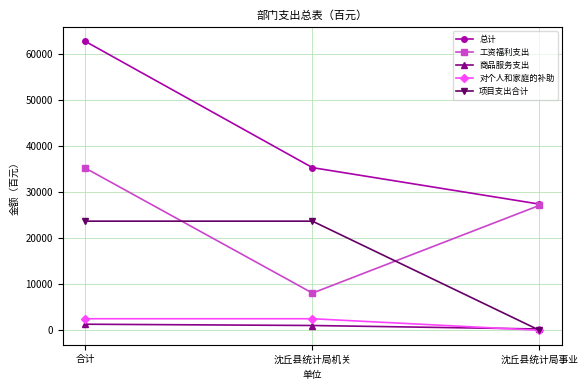

At 沈丘县统计局机关, list the series in order from largest to smallest.

总计, 项目支出合计, 工资福利支出, 对个人和家庭的补助, 商品服务支出